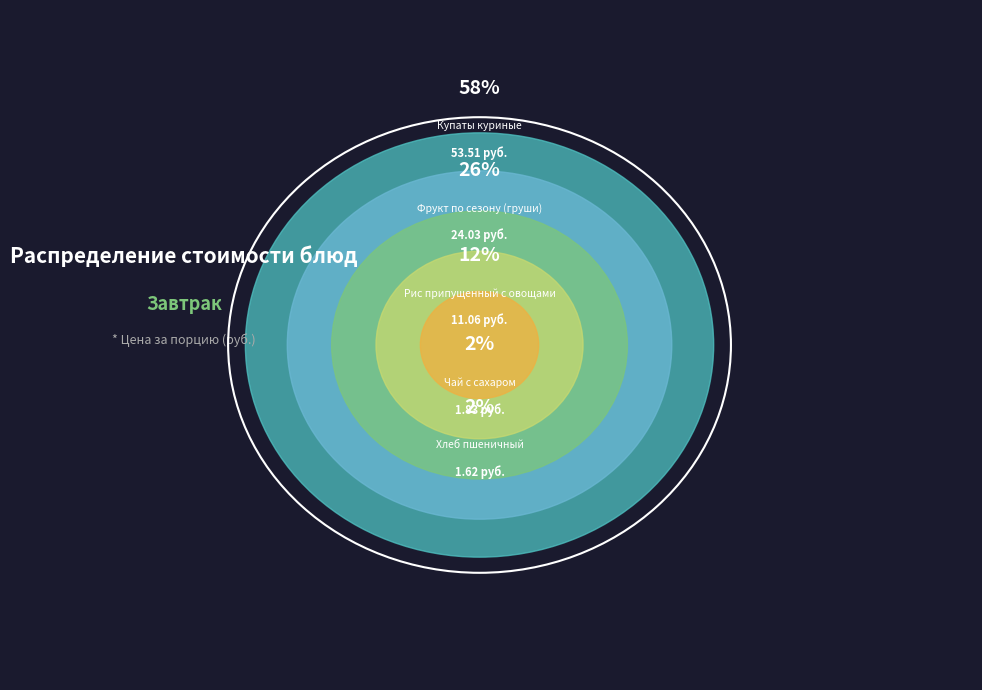

Which slice is the smallest?

Хлеб пшеничный